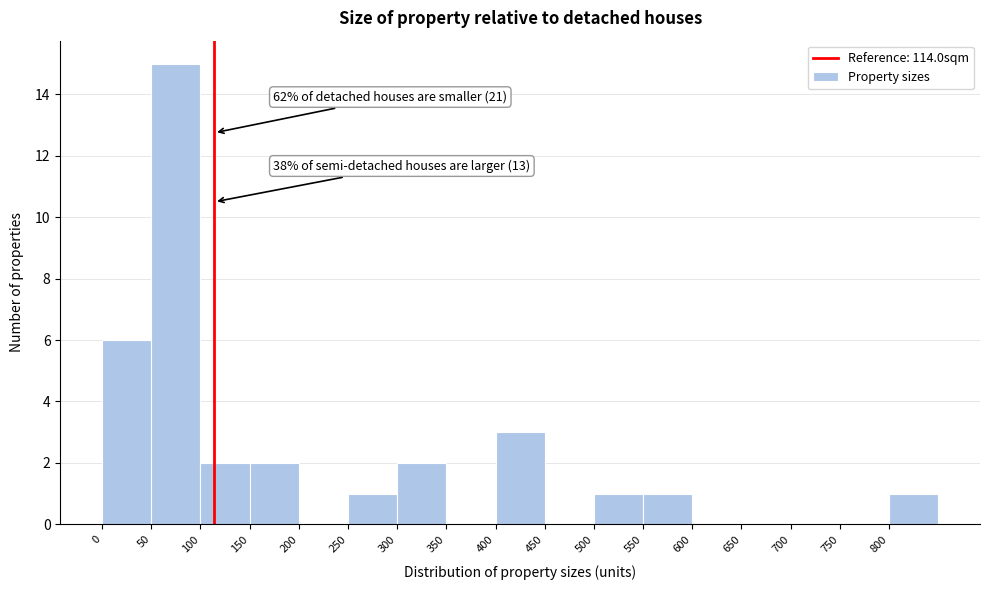

Over which range of the x-axis is the bar tallest?

50 to 100